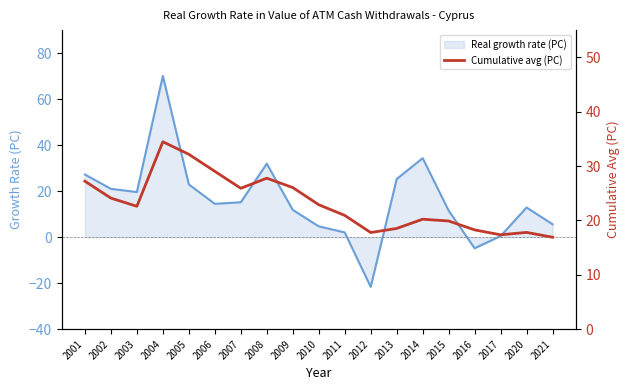

How many interior local peaks (higher than both neighbors) does the data have?

4